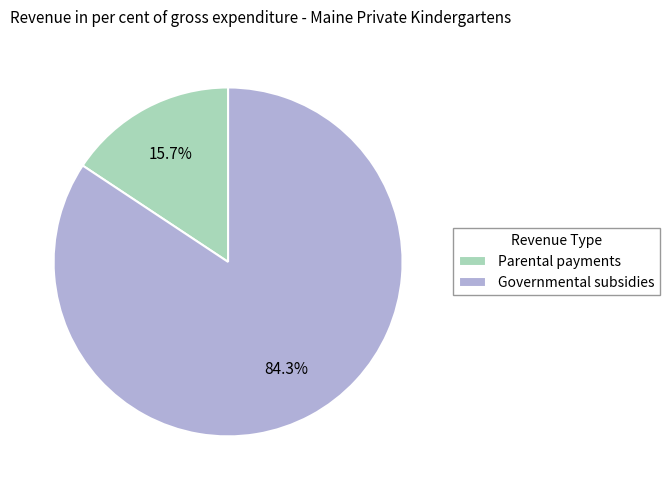

What is the largest slice in the pie chart?

Governmental subsidies